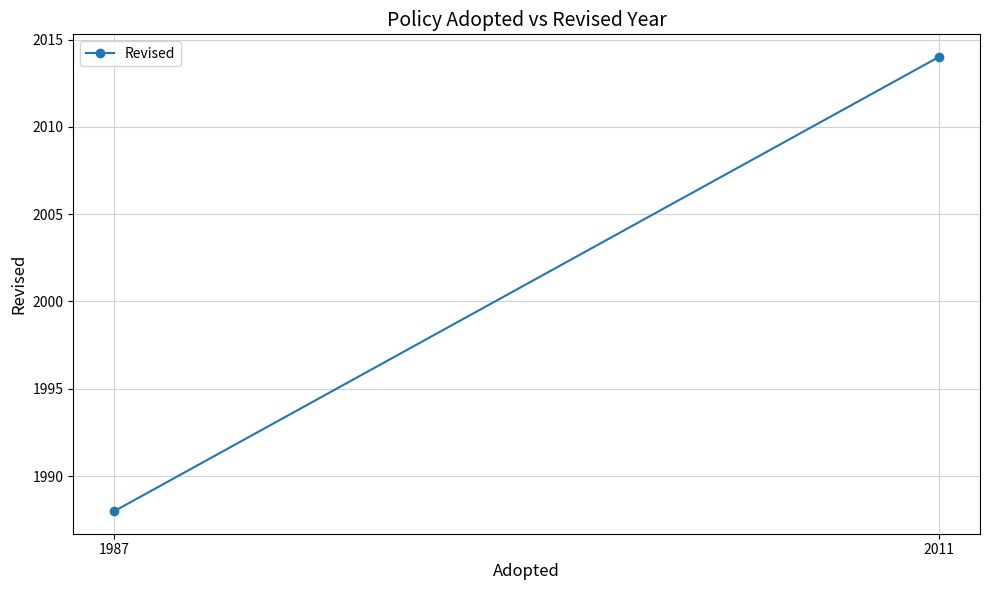

True or false: the data shows 716 at 1987.

False